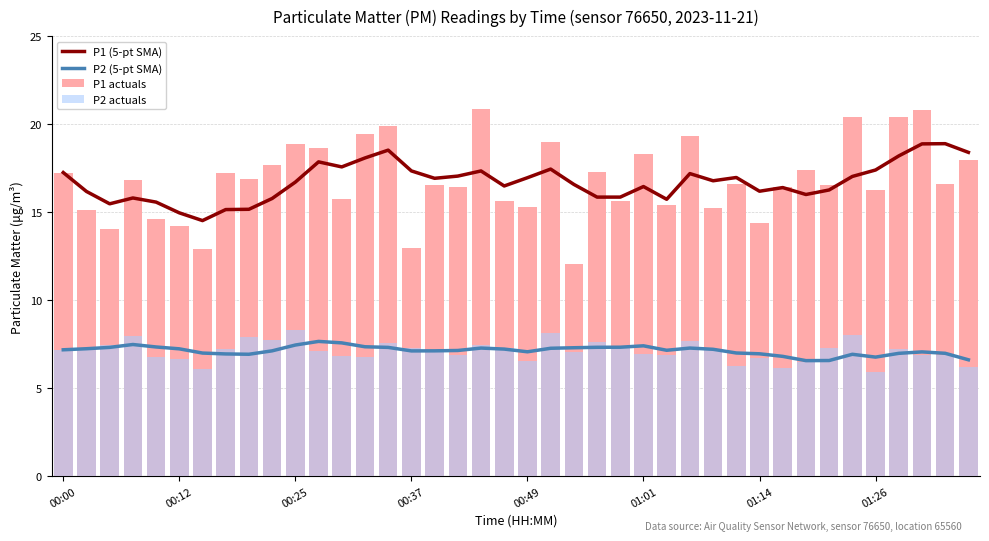

The value of P2 actuals at 36 is 7.2. True or false?

True